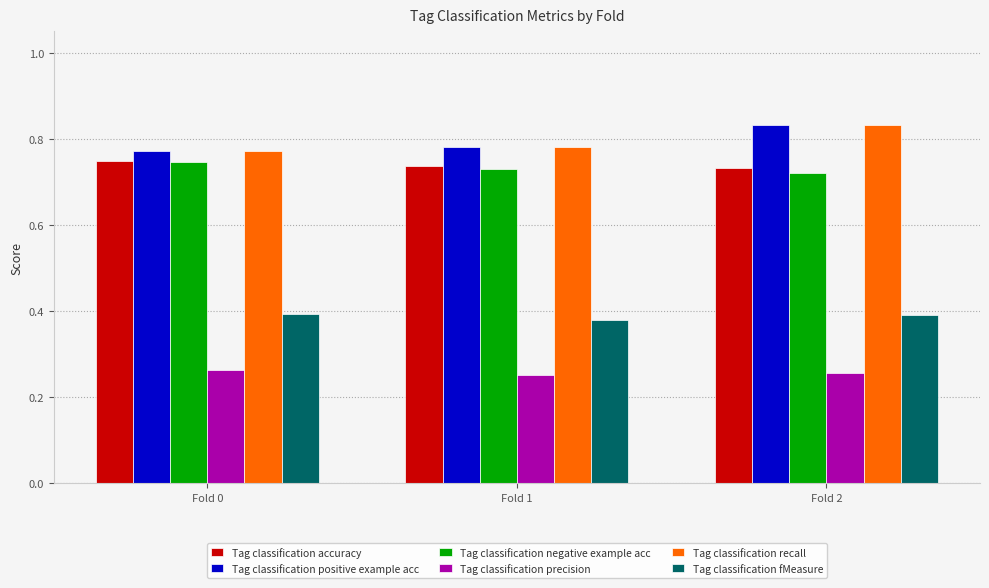

At how many categories does at least one series exceed 0?

3